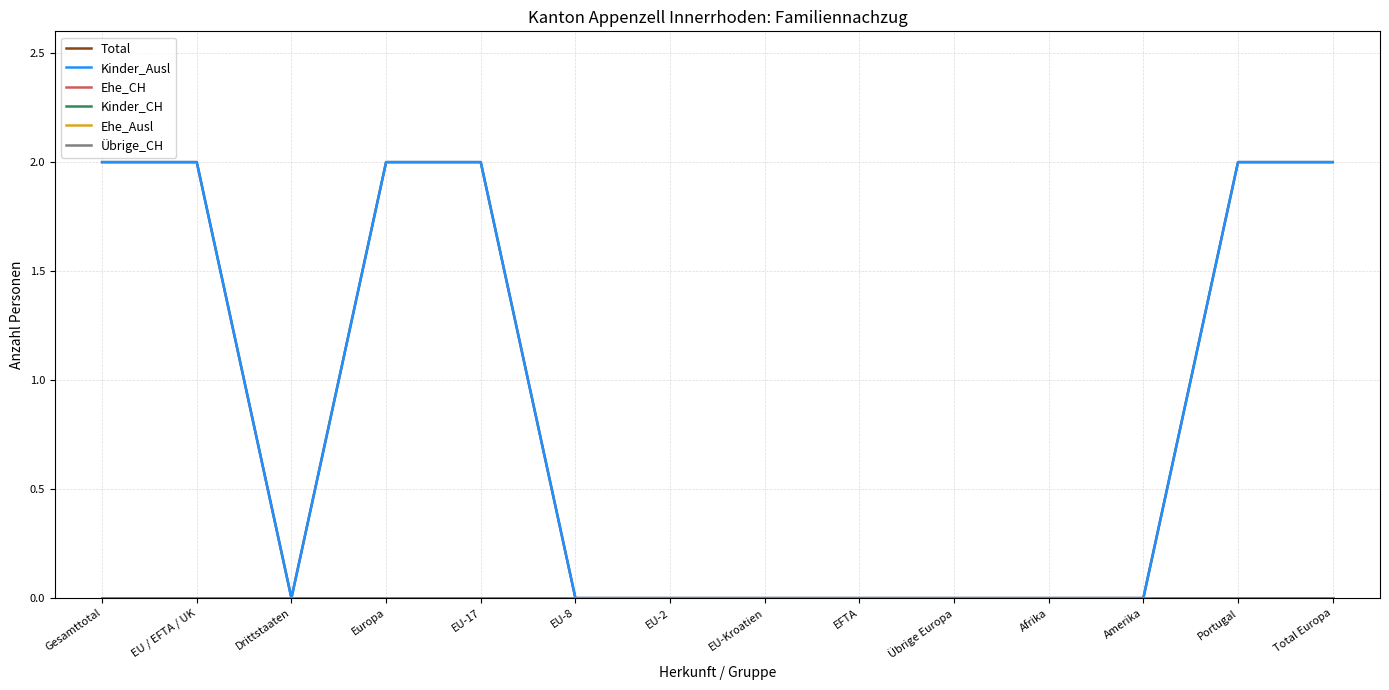

True or false: Kinder_CH and Übrige_CH cross at least once.

False